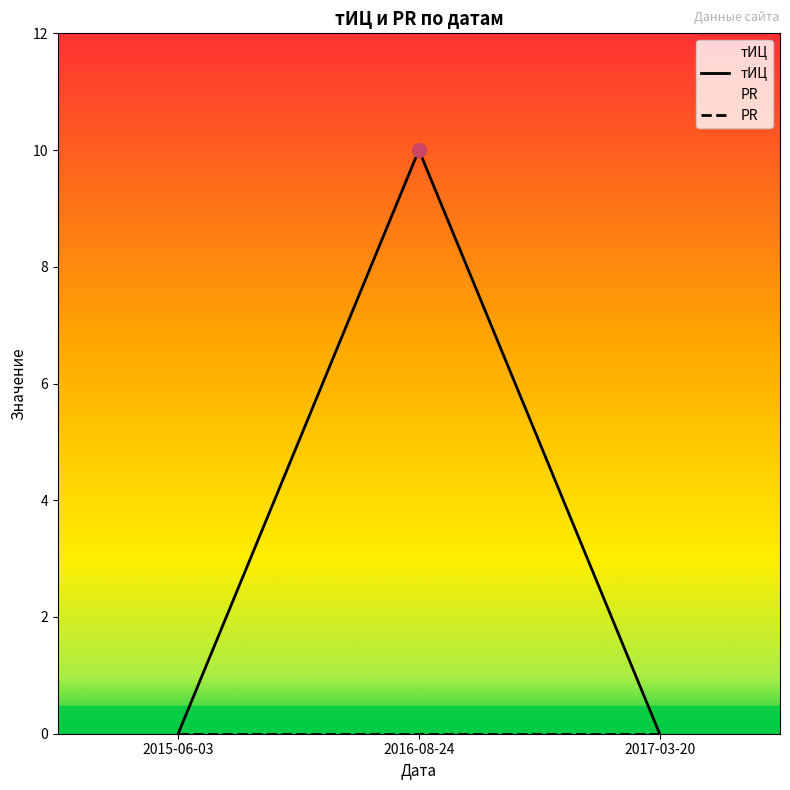

What is the sum of all values?

10